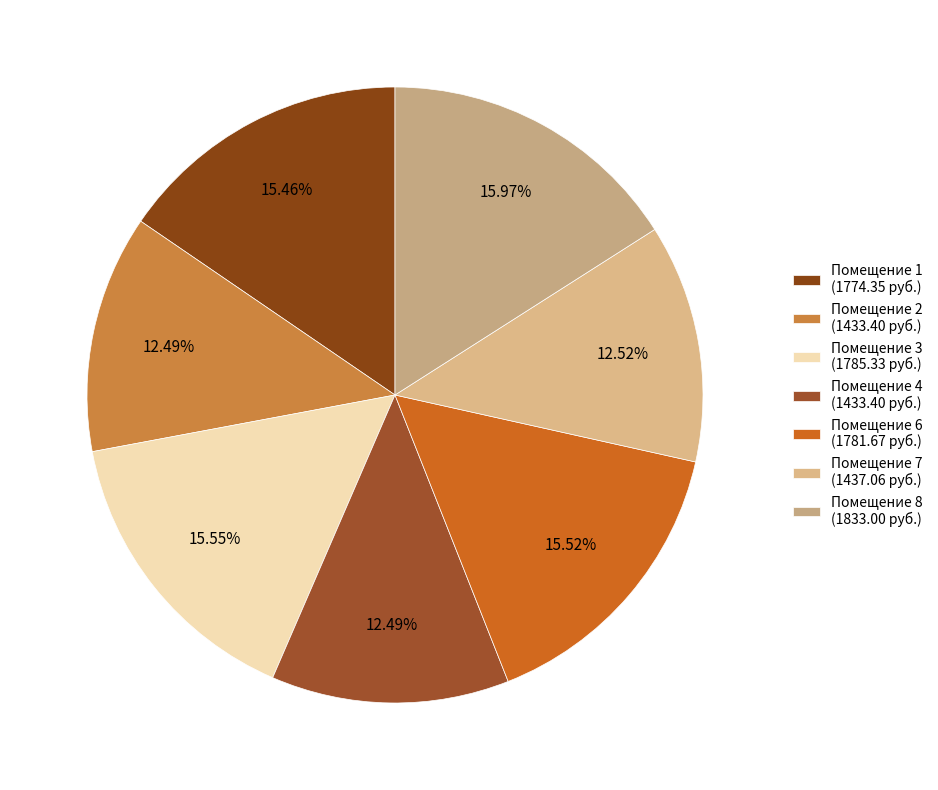

Is there a majority slice in this chart?

No